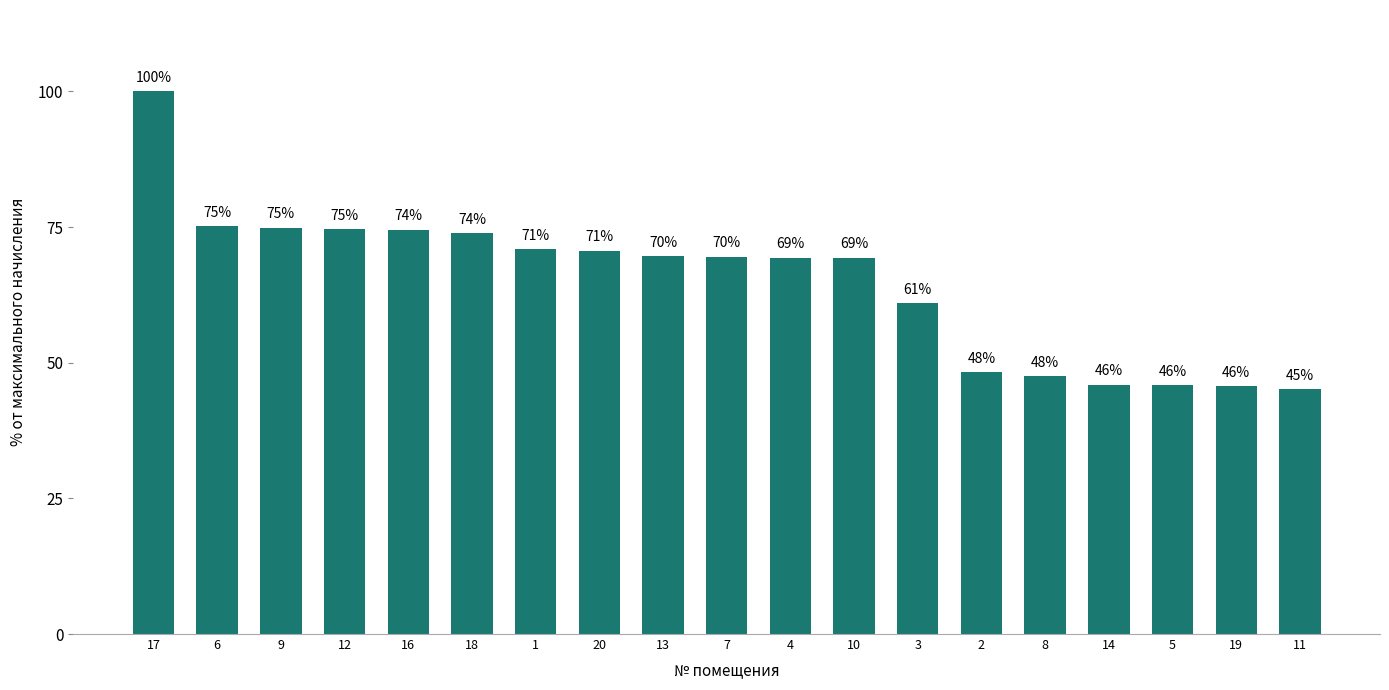

Approximately how many times larger is the value at 12 compared to 13?

1.1